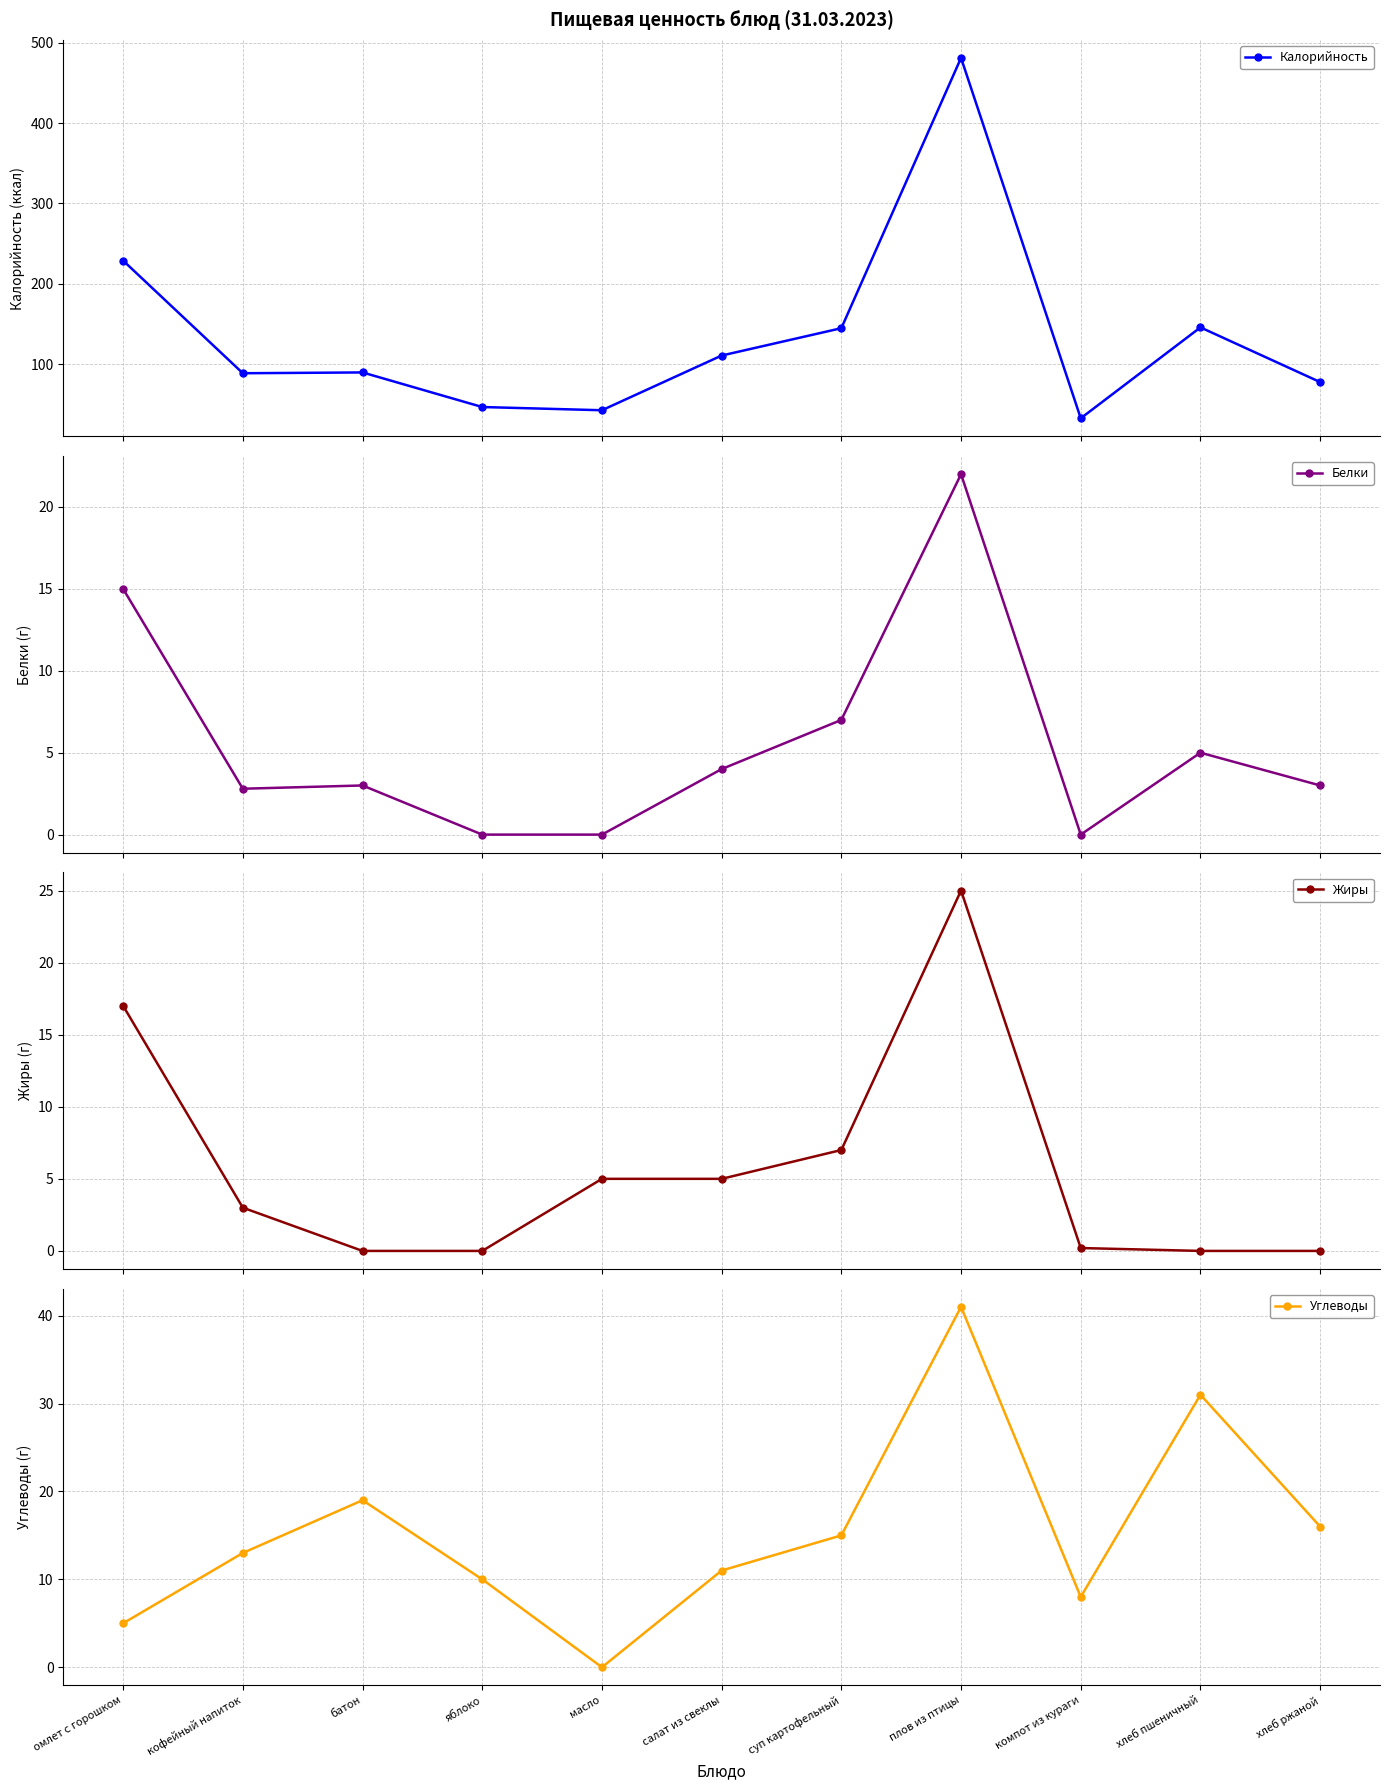

How many values in Жиры are above zero?

7